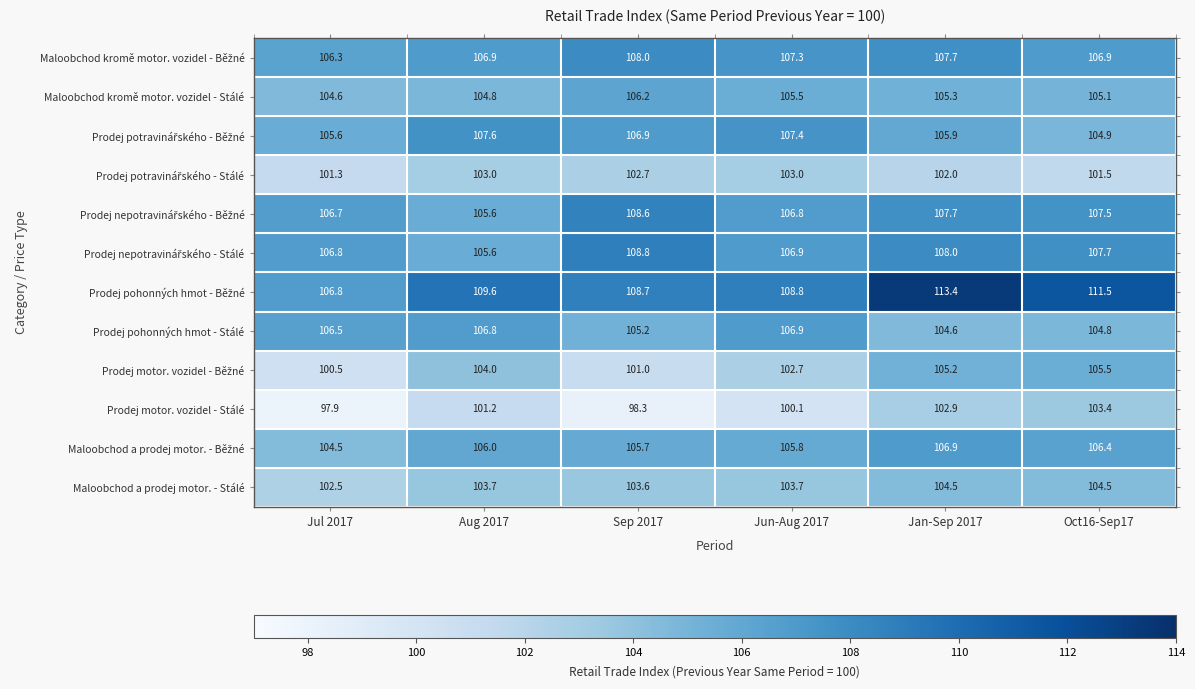

What is the sum of all Maloobchod kromě motor. vozidel - Stálé values?

631.5